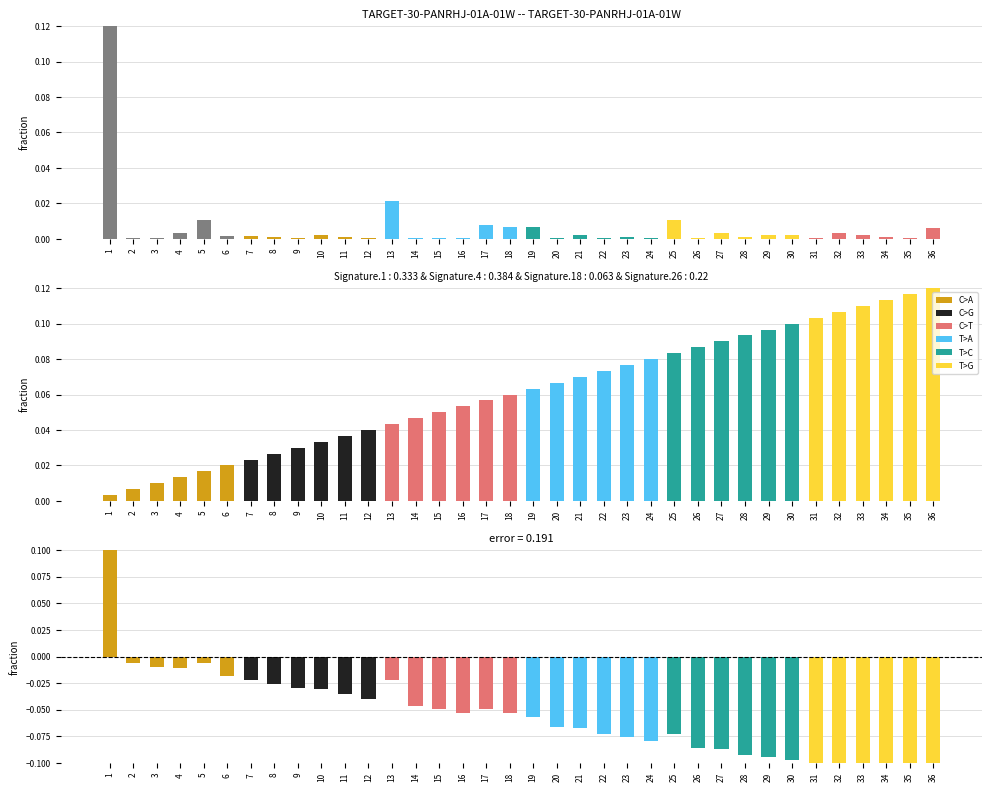

Reading right to left, extract all data points from this chart.

0.0	0.0	0.0	0.0	0.0	0.0	0.0	0.0	0.0	0.0	0.0	0.0	0.0	0.0	0.0	0.0	0.0	0.0	0.0	0.0	0.0	0.0	0.0	0.0	0.0	0.0	0.0	0.0	0.0	0.0	0.0	0.0	0.0	0.0	0.0	0.1